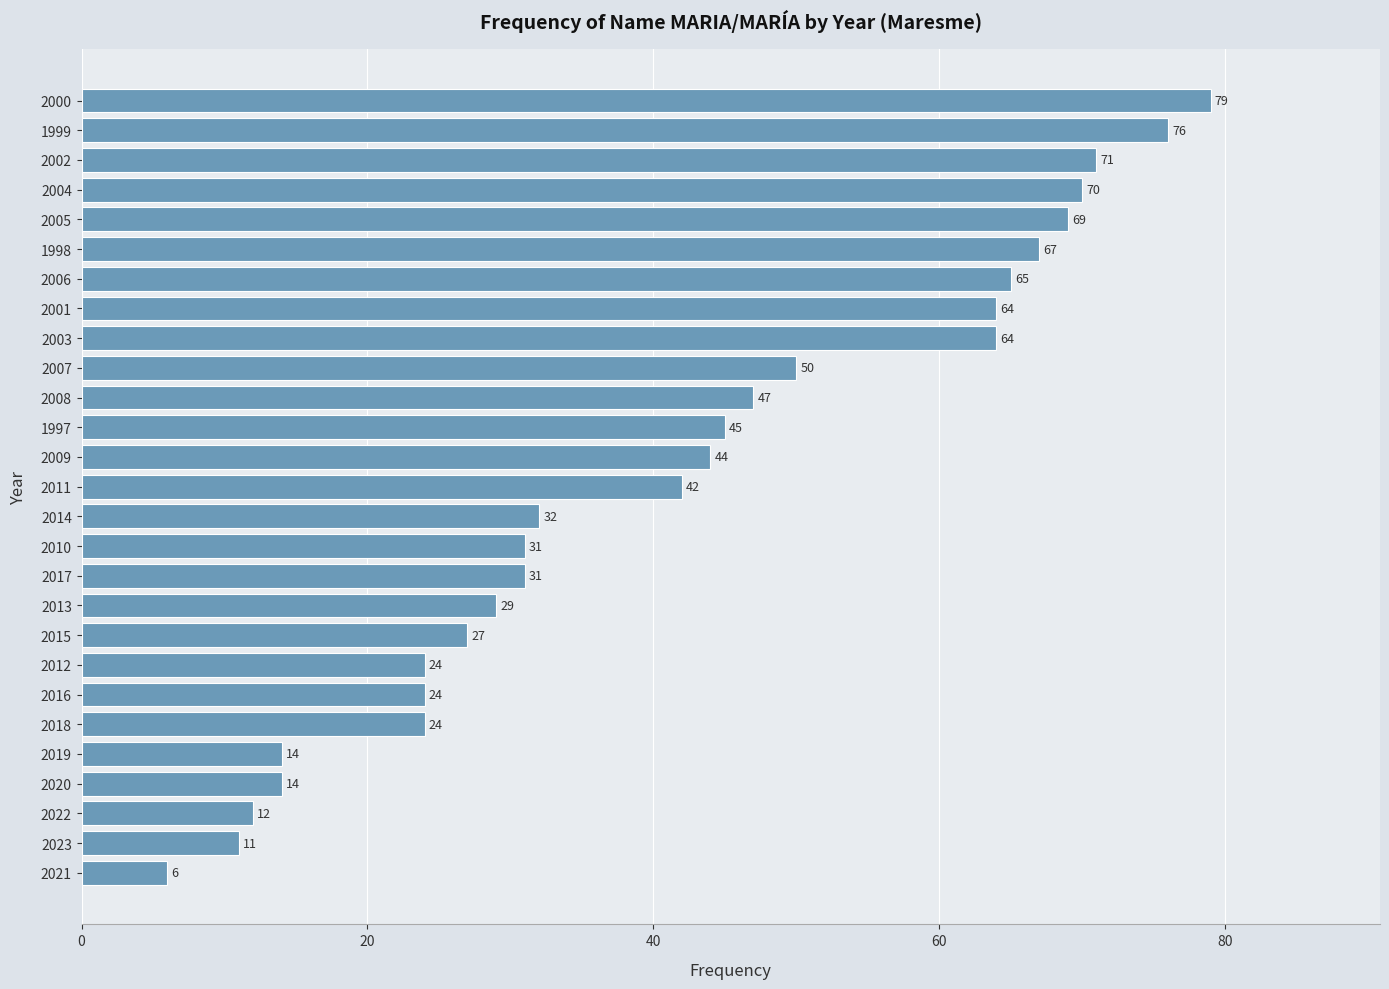

True or false: the data shows 14 at 2020.

True